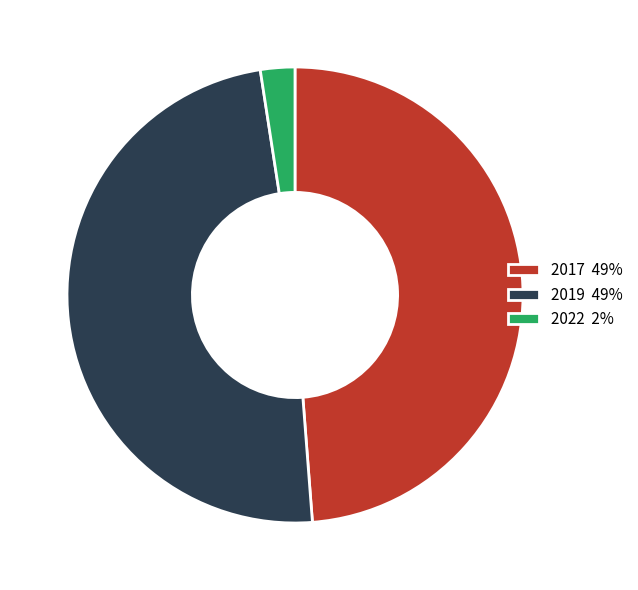

True or false: 2019 49% accounts for 62% of the total.

False